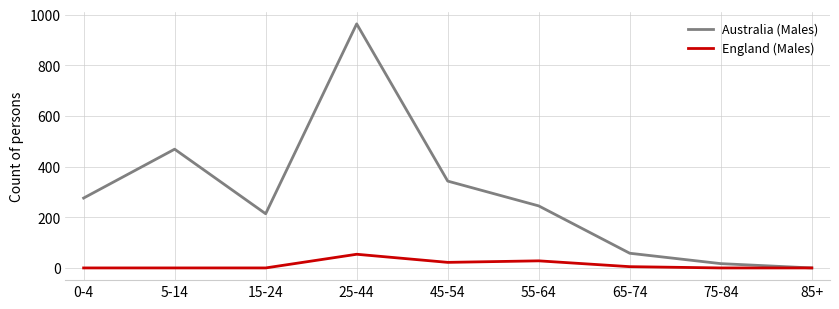

Reading left to right, extract all data points from this chart.

Australia (Males): 276	469	214	964	343	245	58	17	0
England (Males): 0	0	0	54	22	28	5	0	0